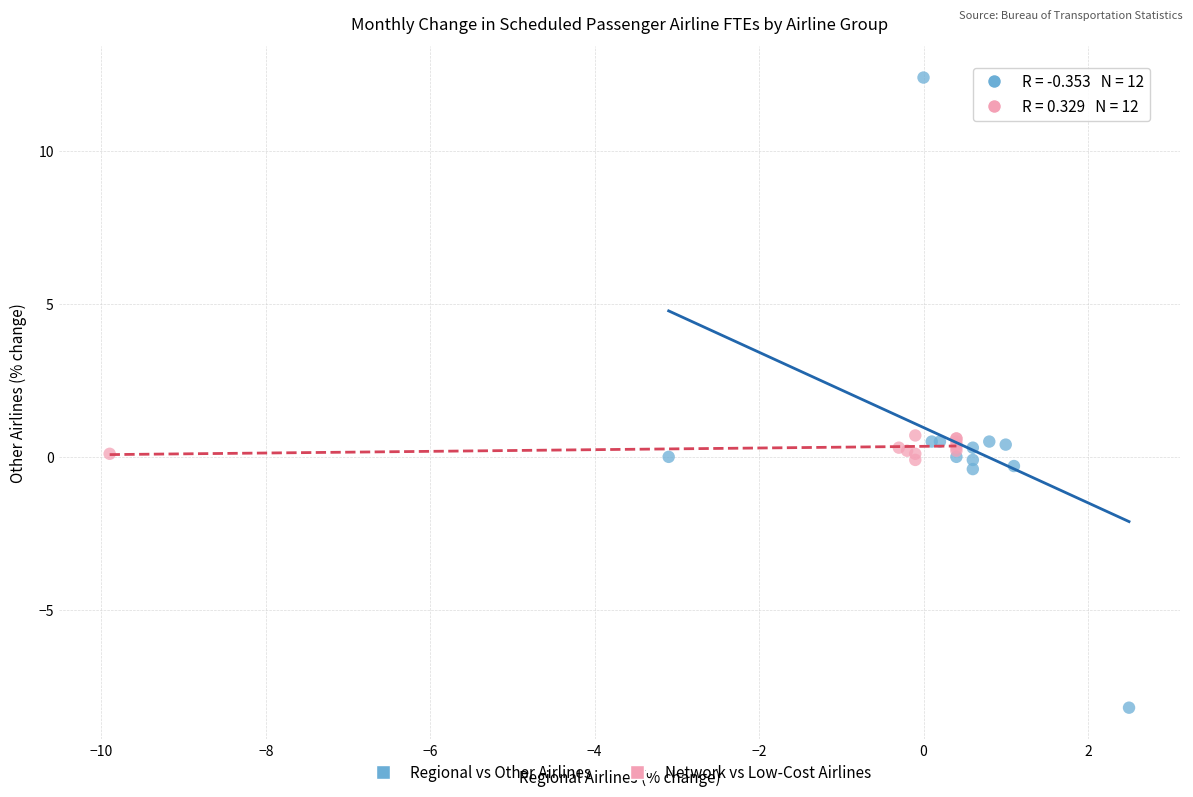

Which series contains the lowest Y value?

Regional vs Other Airlines